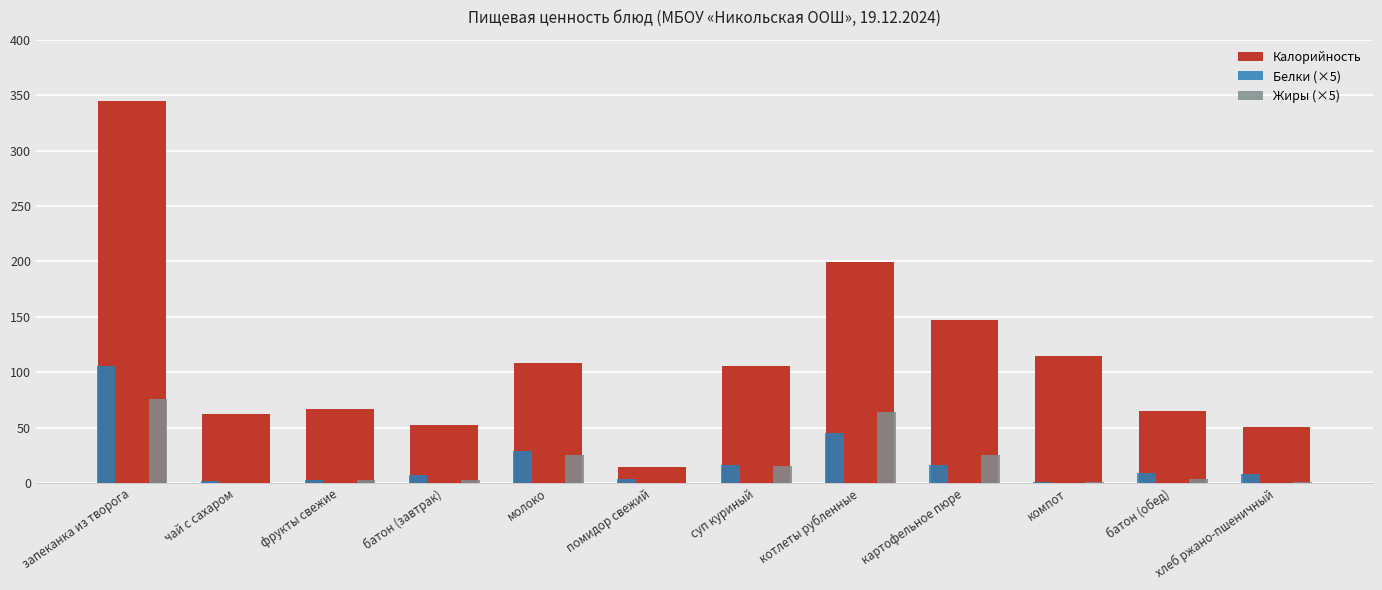

Which series has the largest range (max minus min)?

Калорийность